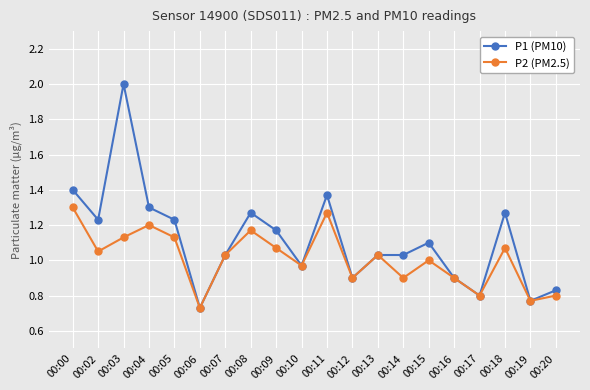

Which series changed the most between 00:00 and 00:07?

P1 (PM10)